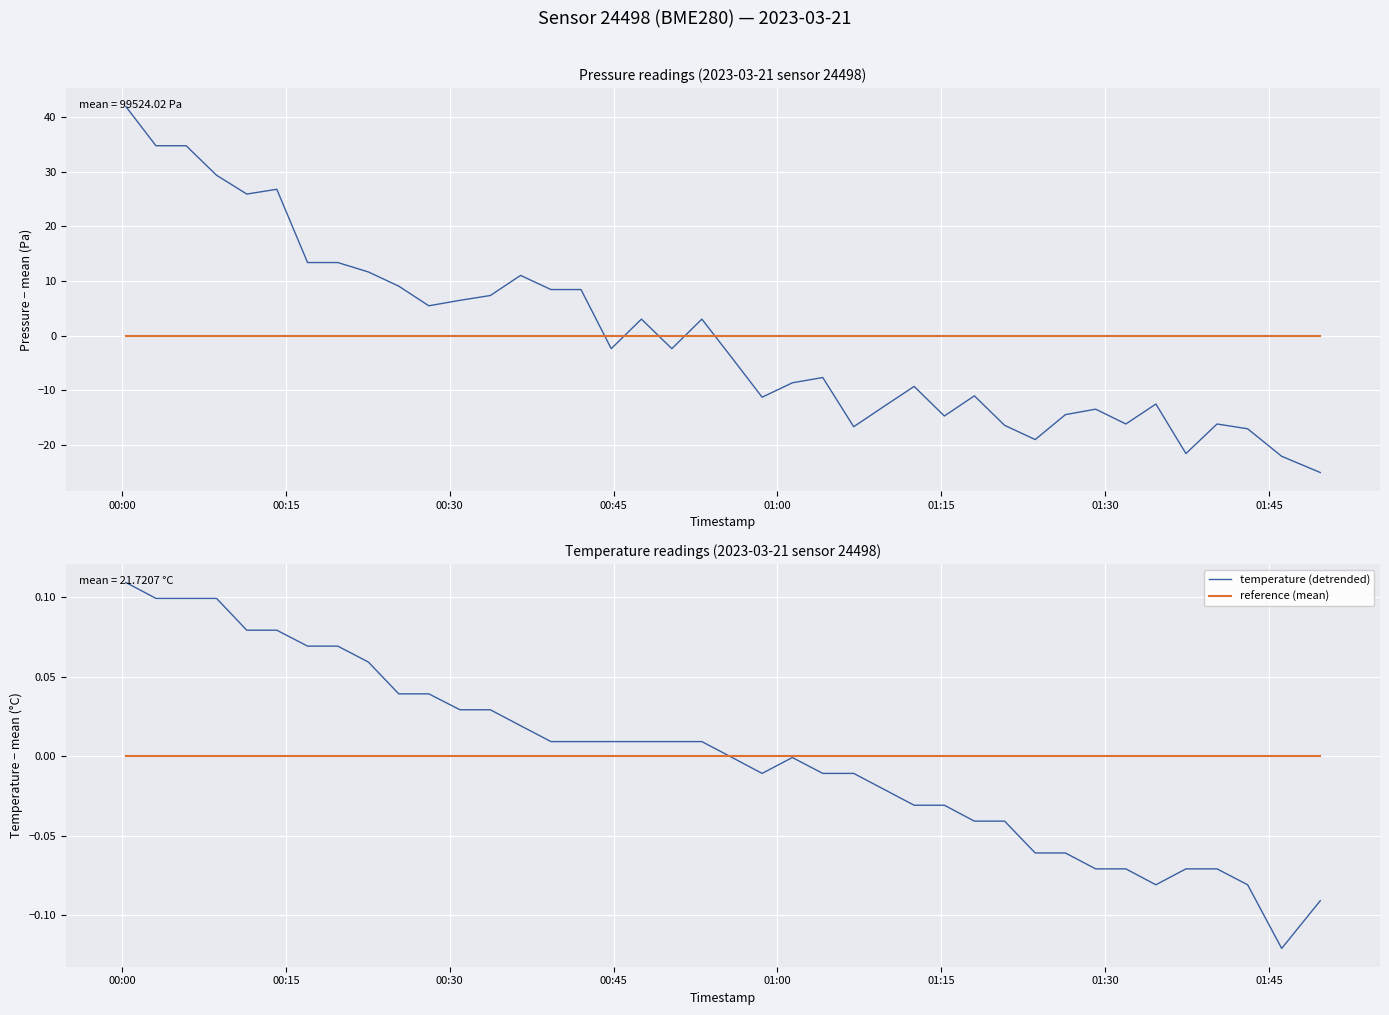

True or false: reference (mean) and pressure (detrended) intersect in this chart.

True